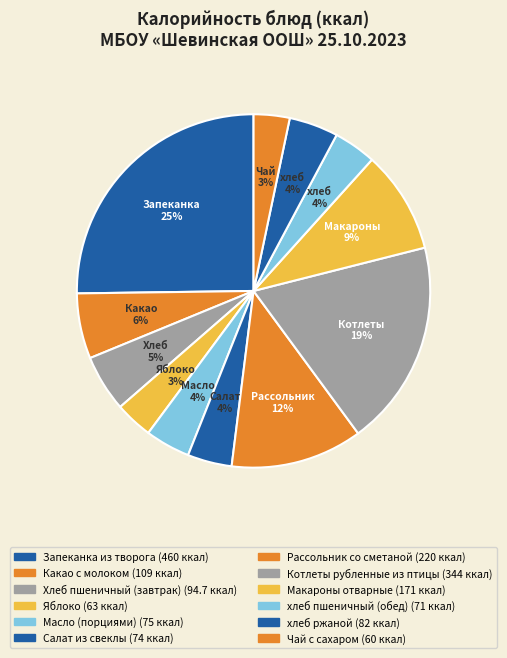

Count the number of slices in the pie.

12